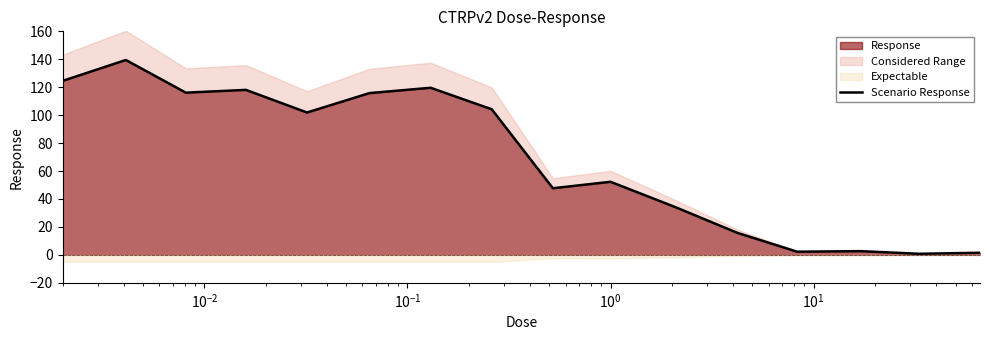

How many points are lower than both their immediate neighbors (excluding endpoints)?

5